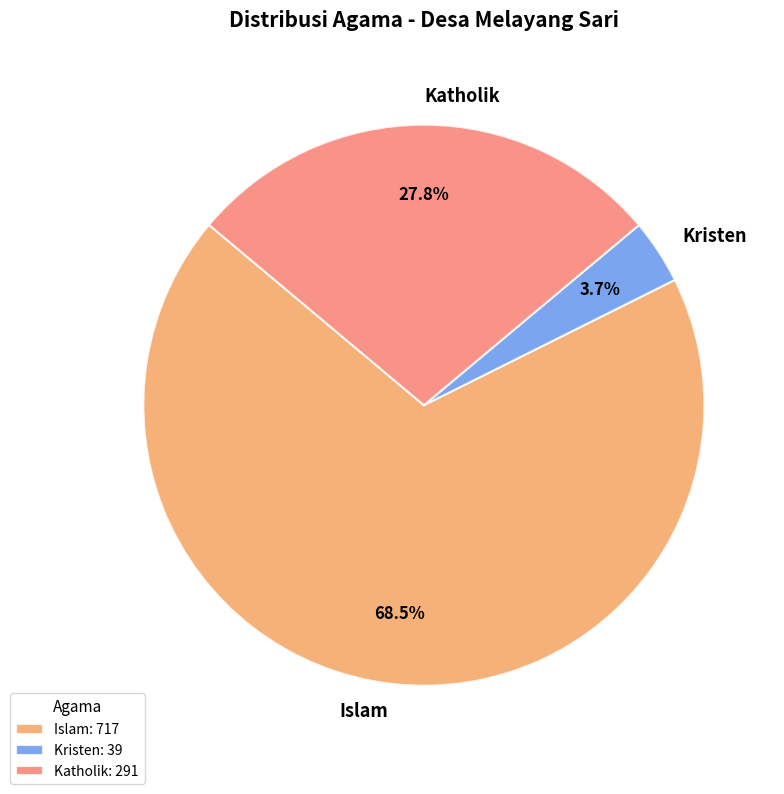

Count the number of slices in the pie.

3